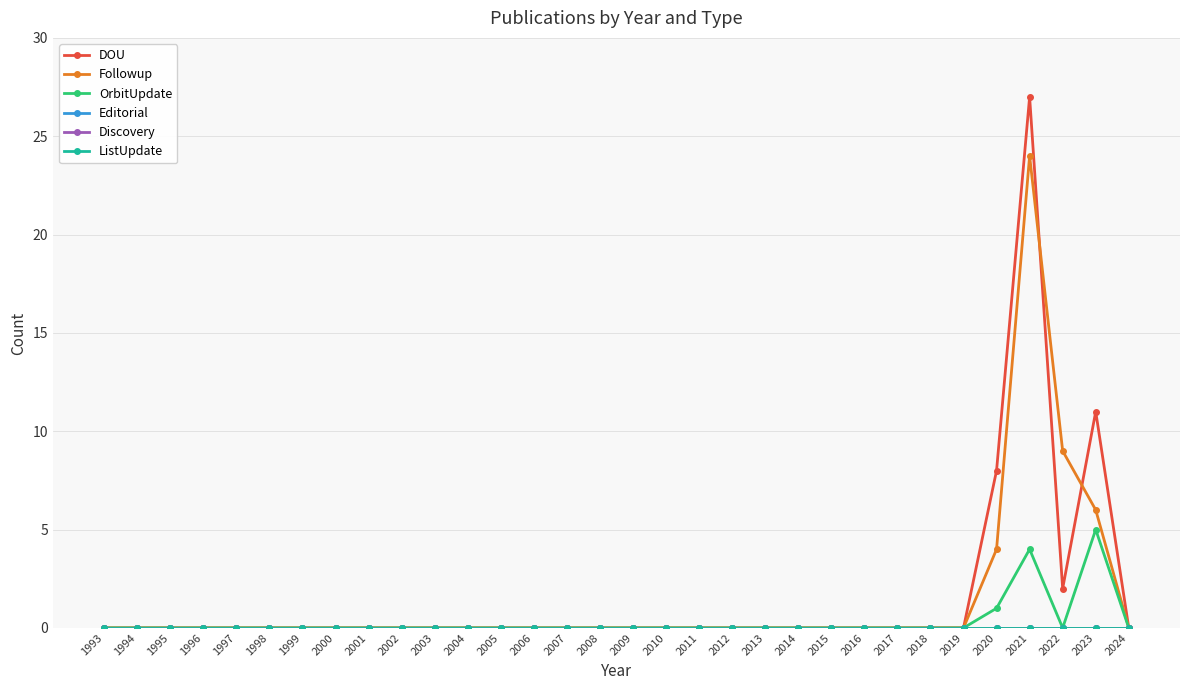

Is this an area chart (filled region under the line)?

No